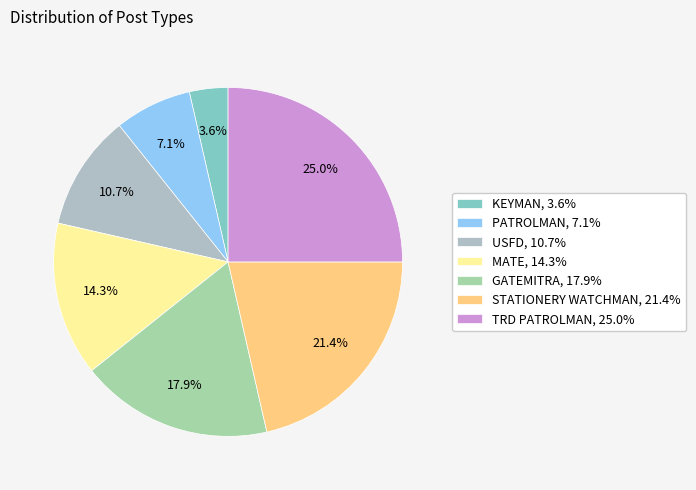

Does MATE represent more than half of the total?

No